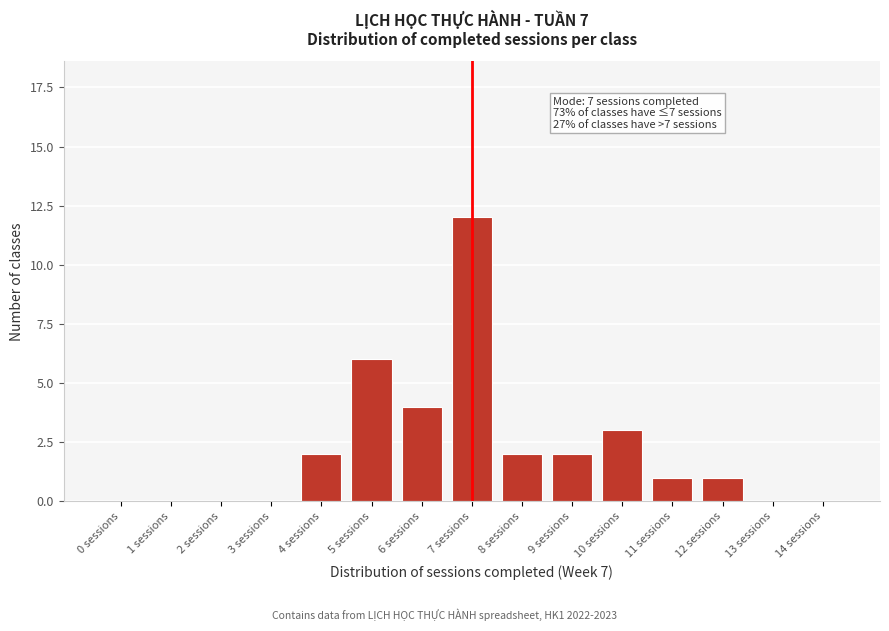

Reading left to right, transcribe all the data shown in this chart.

0 sessions=0	1 sessions=0	2 sessions=0	3 sessions=0	4 sessions=2	5 sessions=6	6 sessions=4	7 sessions=12	8 sessions=2	9 sessions=2	10 sessions=3	11 sessions=1	12 sessions=1	13 sessions=0	14 sessions=0